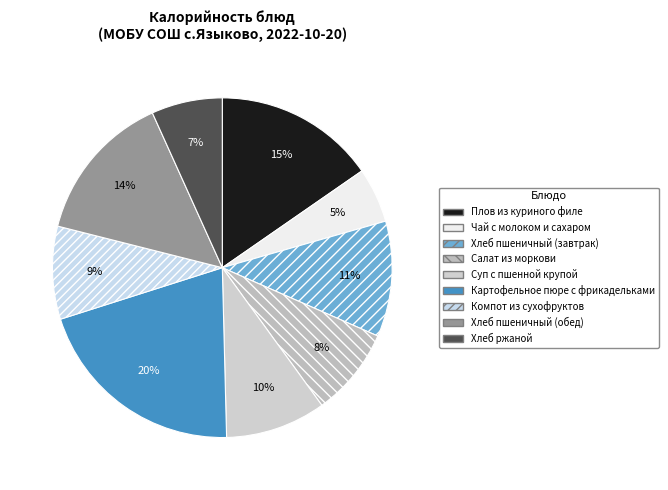

Does Компот из сухофруктов account for over 50% of the chart?

No